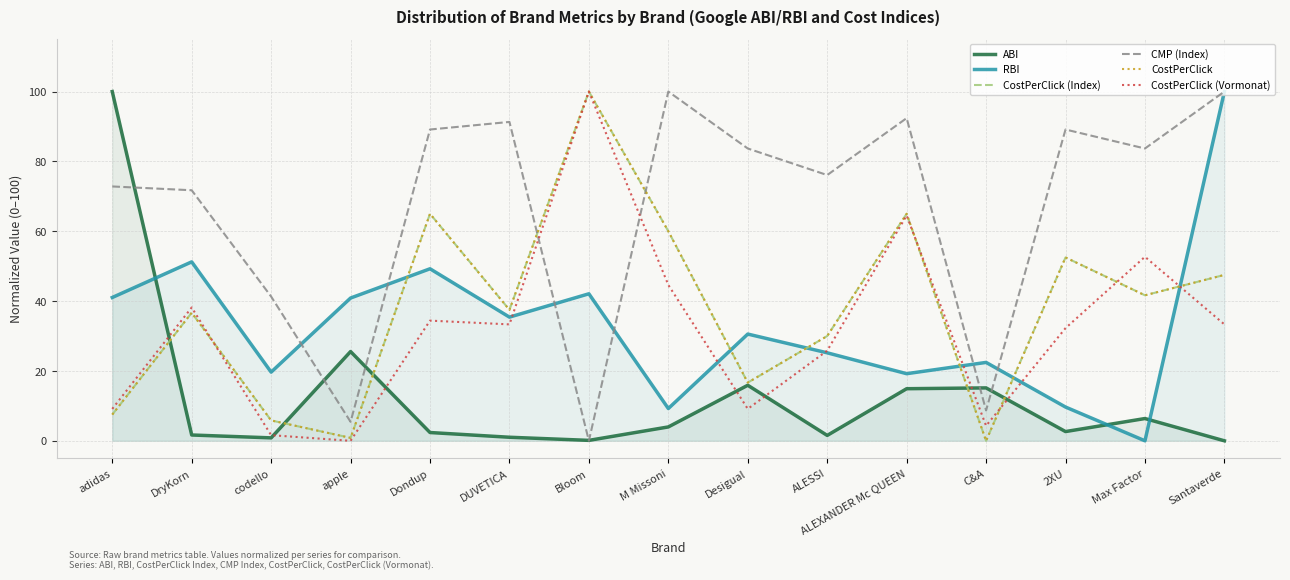

The value of CostPerClick (Vormonat) at apple is 0.0. True or false?

True